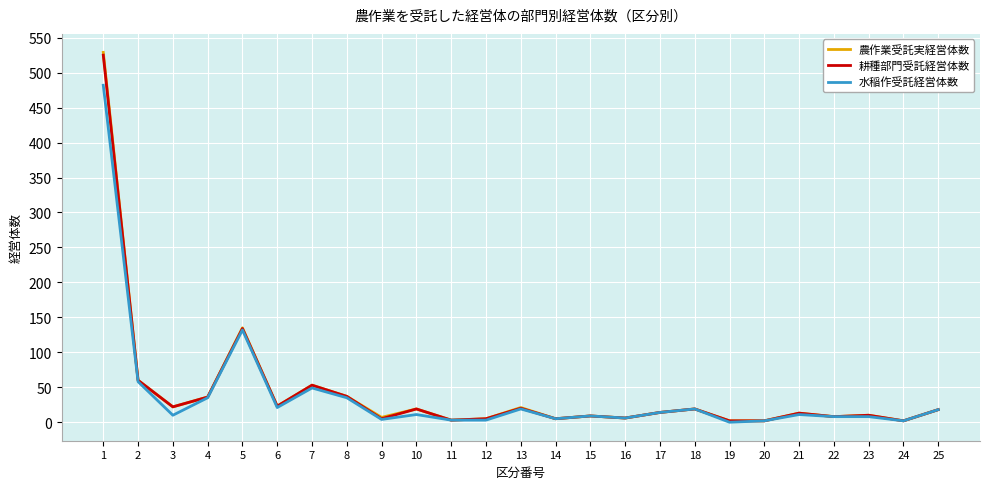

Which category has the highest value in the 水稲作受託経営体数 series?

1